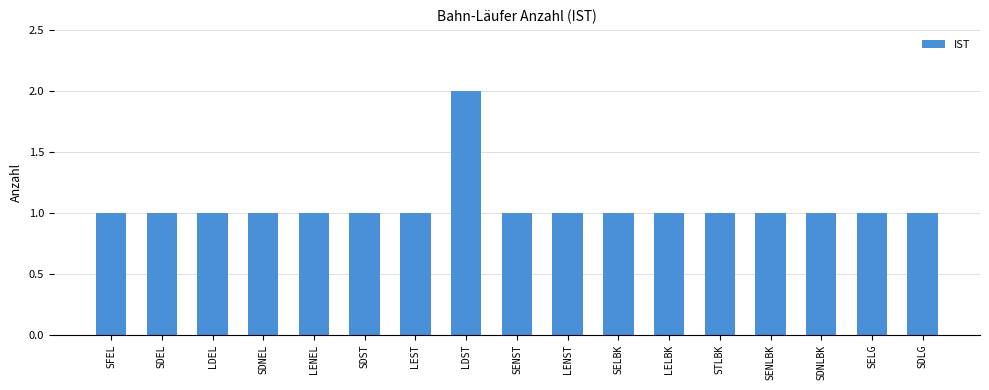

What is the average value?

1